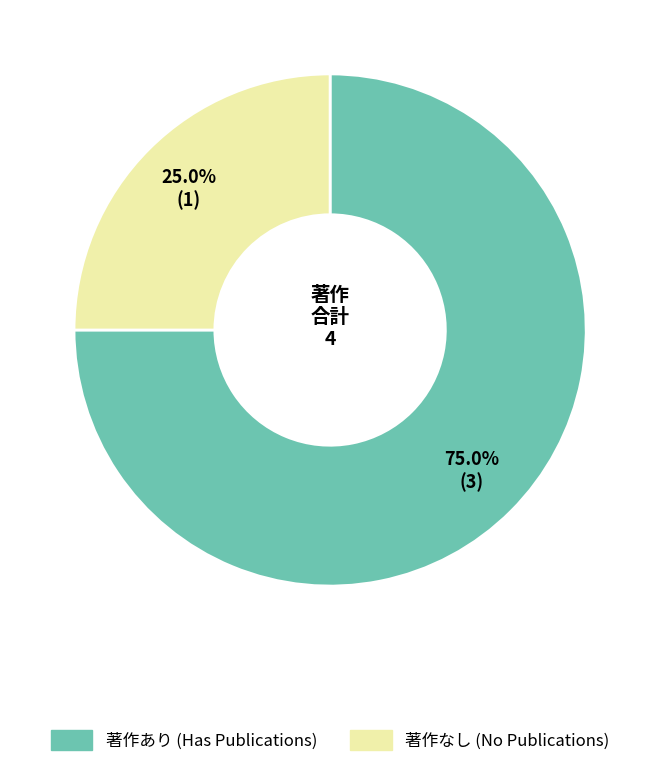

Is there any slice that represents more than half of the pie?

Yes